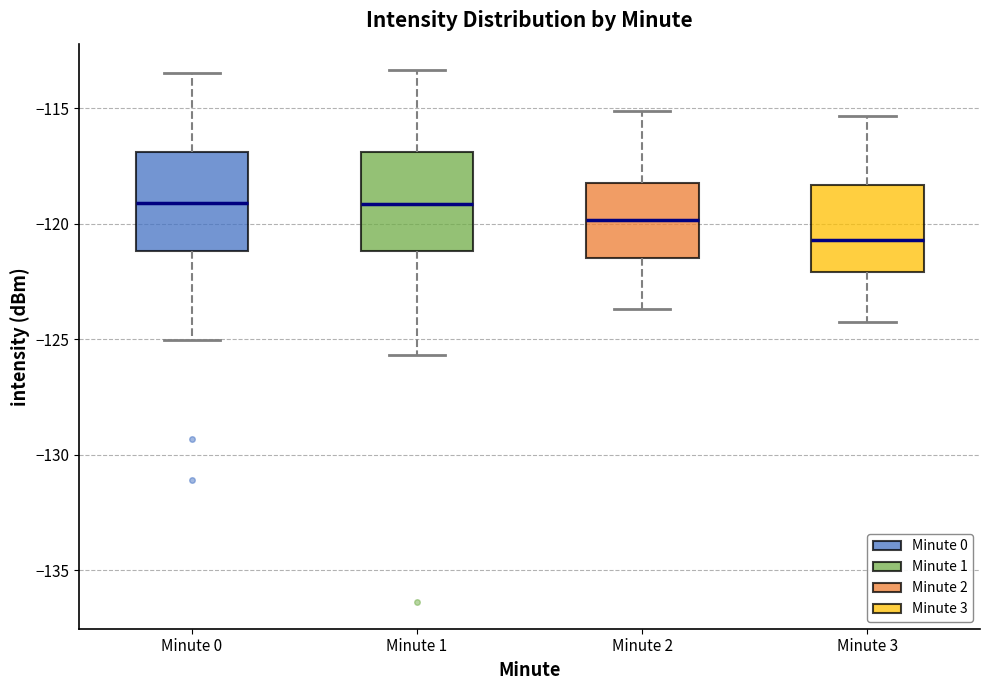

Reading left to right, transcribe this box plot: for each box, give where its median line is, the range the box spans, and where its two whiskers end, as read against the y-axis. The values are not printed on the chart, so give them approximately, as read against the axis.

Minute 0: median -119.0, box -121.0 to -117.0, whiskers -125.0 to -113.5
Minute 1: median -119.0, box -121.0 to -117.0, whiskers -125.5 to -113.5
Minute 2: median -120.0, box -121.5 to -118.0, whiskers -123.5 to -115.0
Minute 3: median -120.5, box -122.0 to -118.5, whiskers -124.0 to -115.5